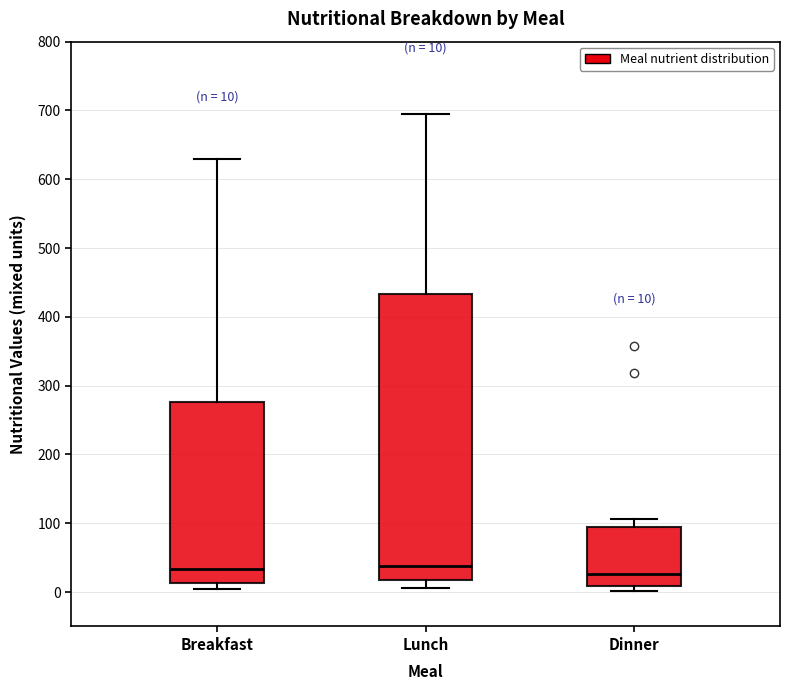

Comparing the boxes themselves (not the whiskers), which one is the tallest?

Lunch